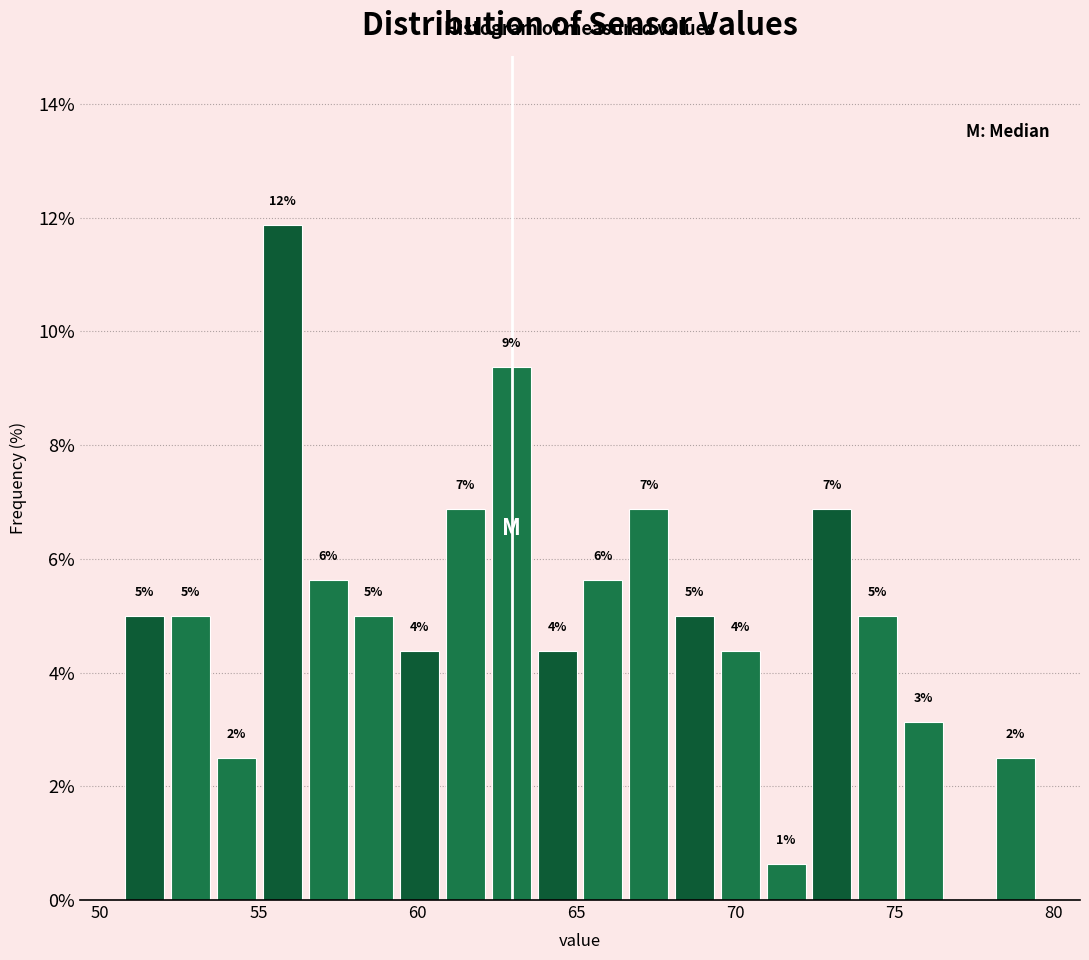

Around what value on the x-axis is the tallest bar? Give the approximate position of its centre, as read against the axis.

55.5